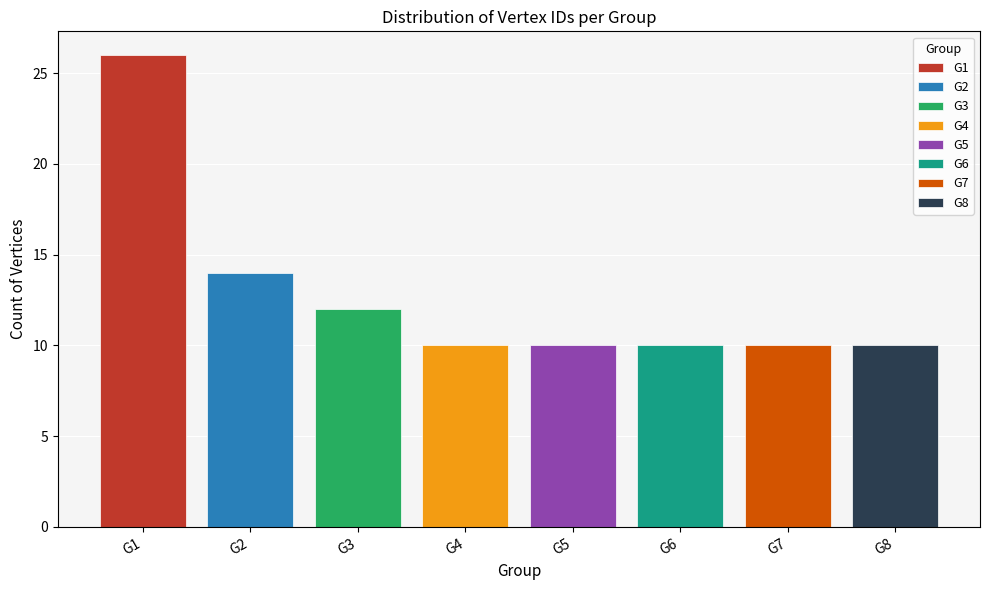

Does the chart contain any negative values?

No